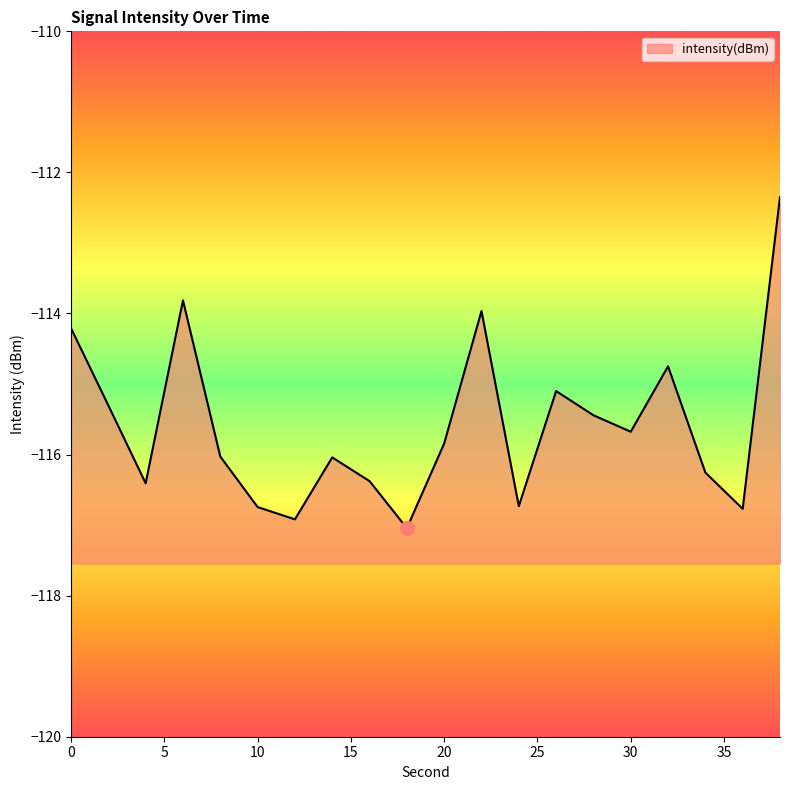

Count the number of data series in this chart.

1